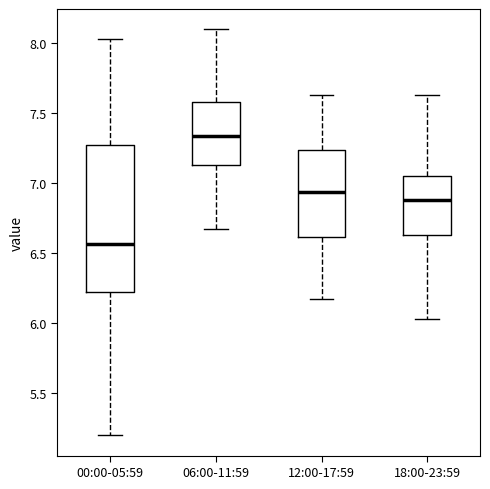

Reading left to right, read every box against the y-axis: the position of its median line, the range the box covers, and the ends of its whiskers. The values are not printed on the chart, so give them approximately, as read against the axis.

00:00-05:59: median 6.55, box 6.20 to 7.25, whiskers 5.20 to 8.05
06:00-11:59: median 7.35, box 7.15 to 7.60, whiskers 6.65 to 8.10
12:00-17:59: median 6.95, box 6.60 to 7.25, whiskers 6.15 to 7.65
18:00-23:59: median 6.90, box 6.65 to 7.05, whiskers 6.05 to 7.65